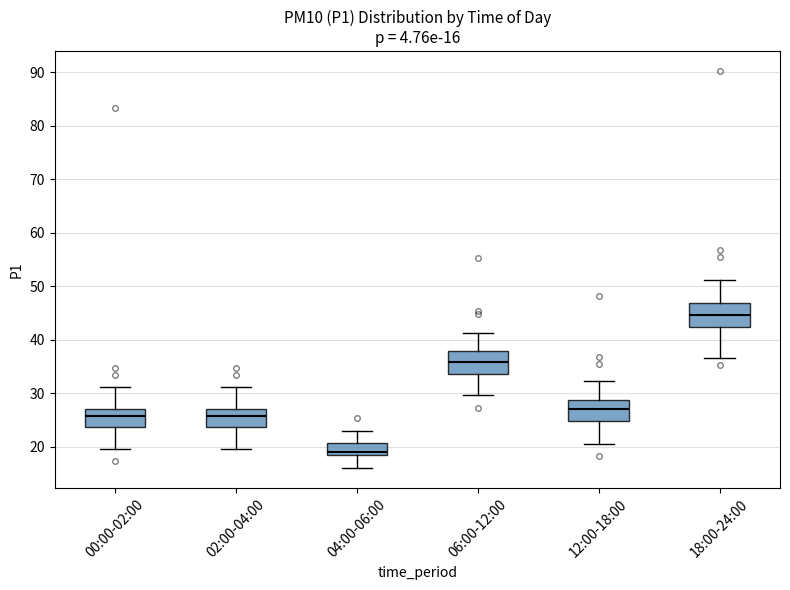

Which box's median line is the highest?

18:00-24:00